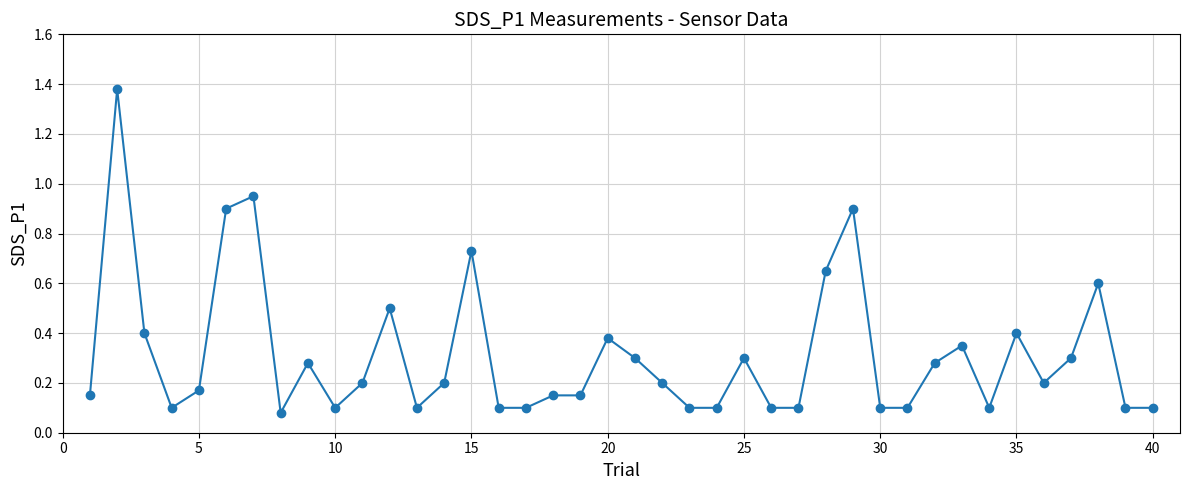

What is the difference between the maximum and minimum values?

1.3